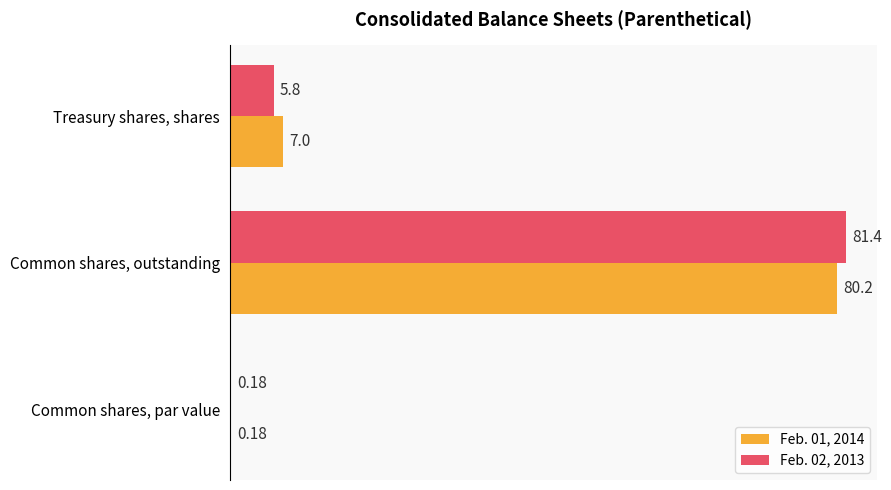

Which series has the widest spread of values?

Feb. 02, 2013